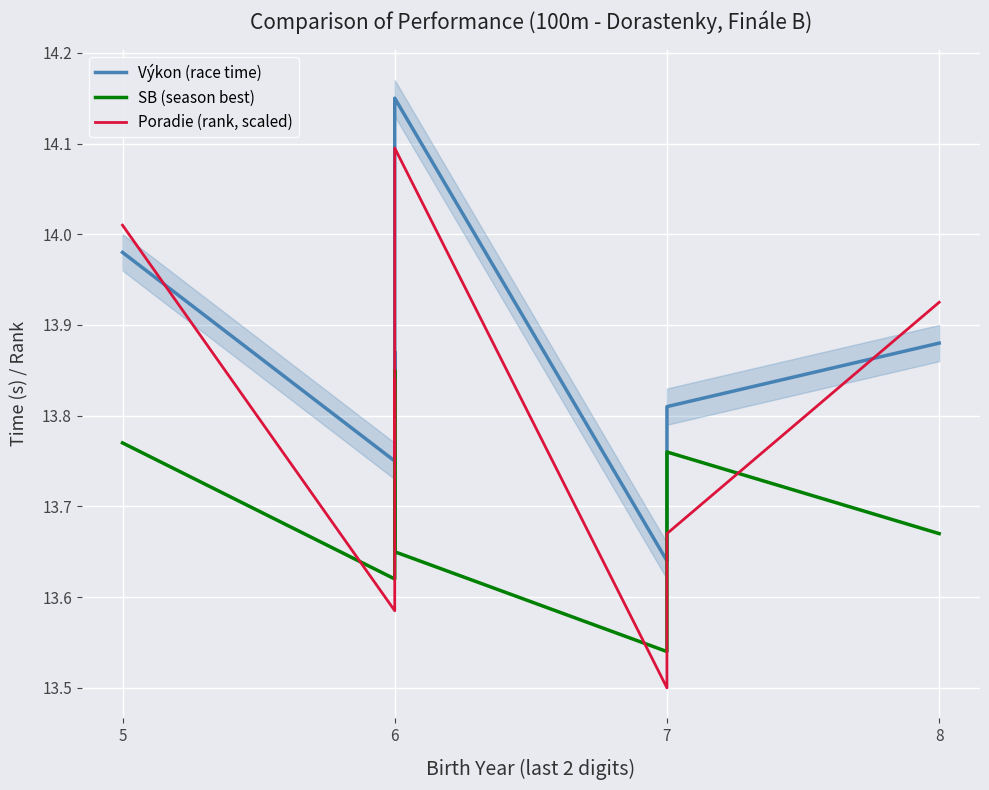

Rank the series by their average value, from highest to lowest.

Výkon (race time), Poradie (rank, scaled), SB (season best)